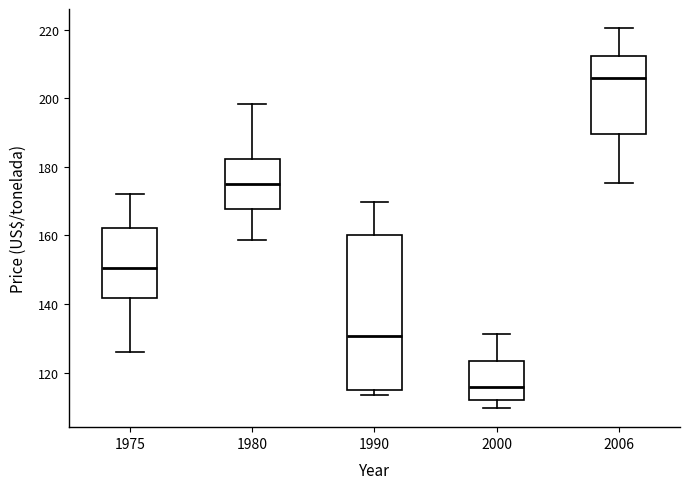

Where is the upper edge of the box at x = 2006 on the y-axis? The values are not printed on the chart, so give them approximately, as read against the axis.

212